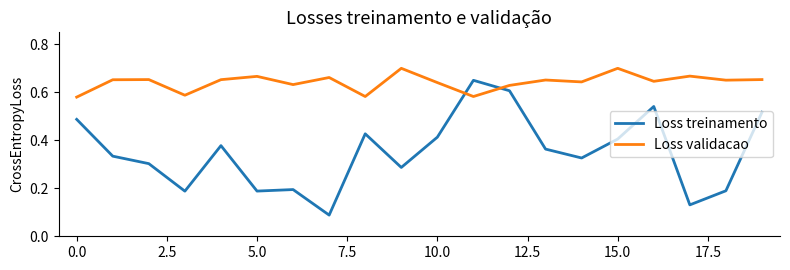

True or false: Loss validacao and Loss treinamento intersect in this chart.

True